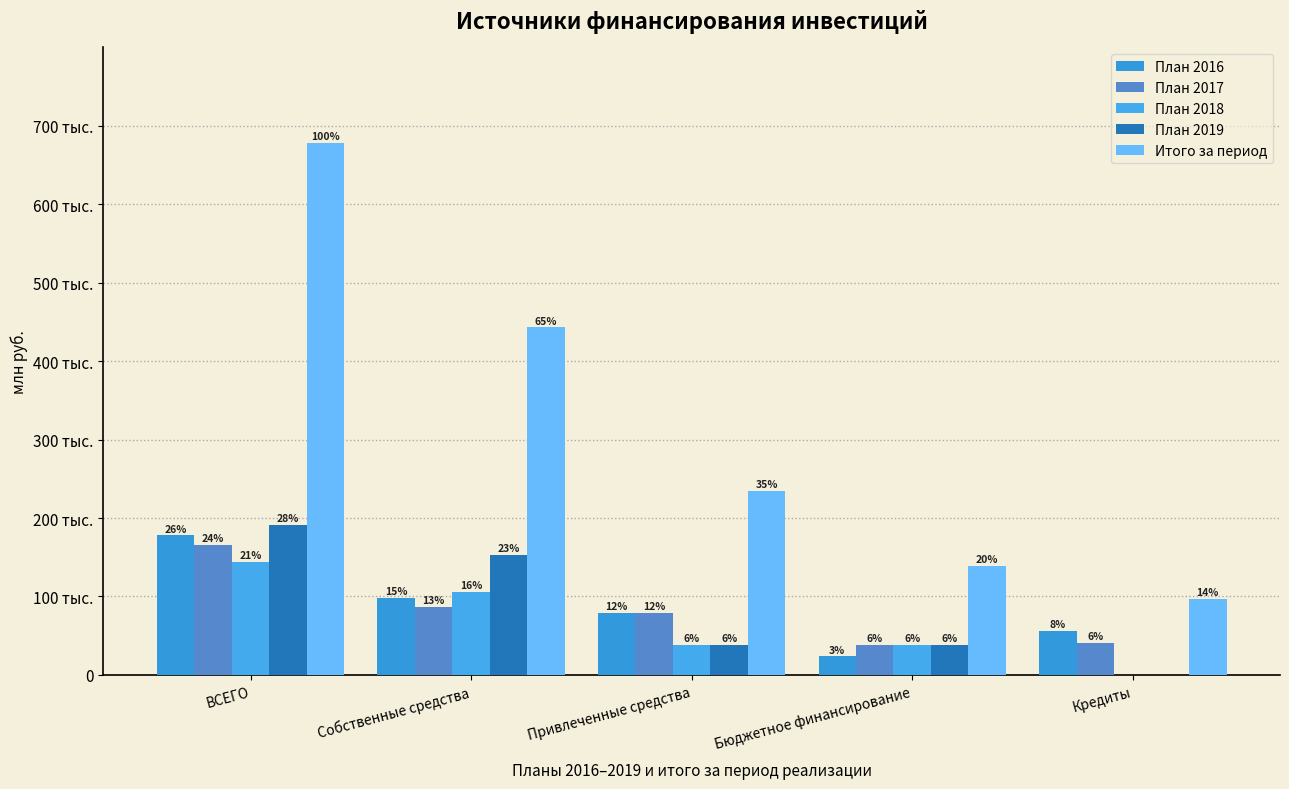

Reading left to right, transcribe all the data shown in this chart.

План 2016: 177804.3	98373.3	79431.1	23530.1	55900.9
План 2017: 165103.2	86029.1	79074.2	38514.0	40560.2
План 2018: 144082.3	105465.3	38617.0	38617.0	0.0
План 2019: 190896.9	153072.9	37824.0	37824.0	0.0
Итого за период: 677886.9	442940.6	234946.2	138485.1	96461.1